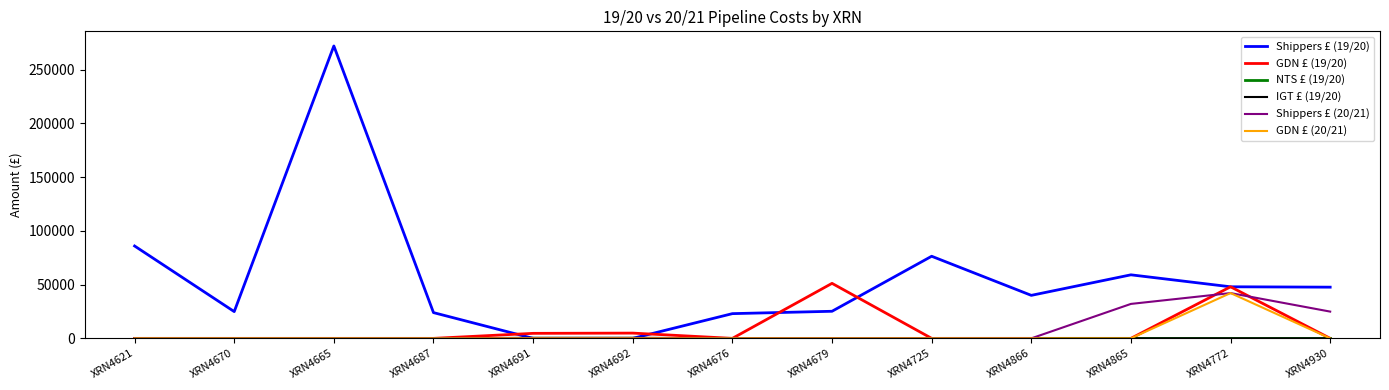

Which series changed the most between XRN4676 and XRN4725?

Shippers £ (19/20)